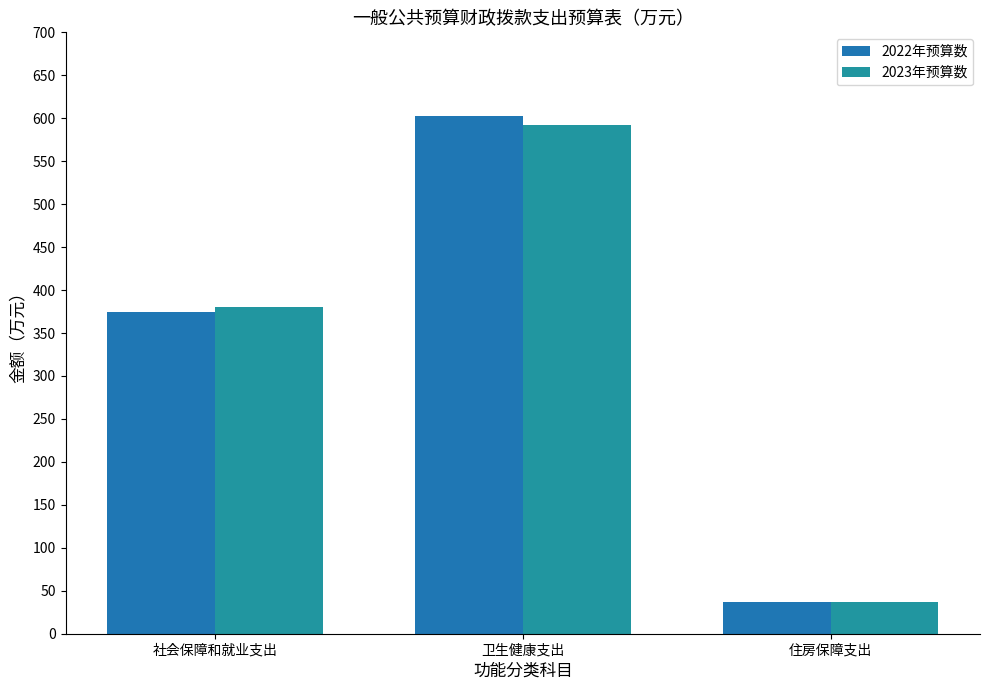

How many data points in 2022年预算数 are less than 374?

1